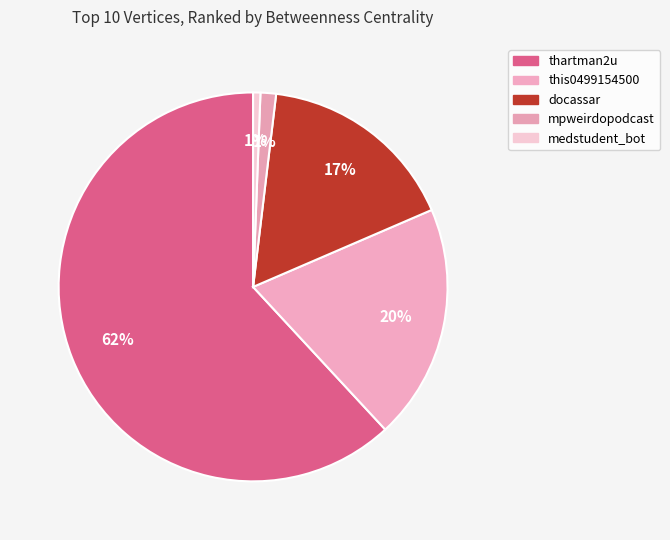

Which category accounts for the majority?

thartman2u